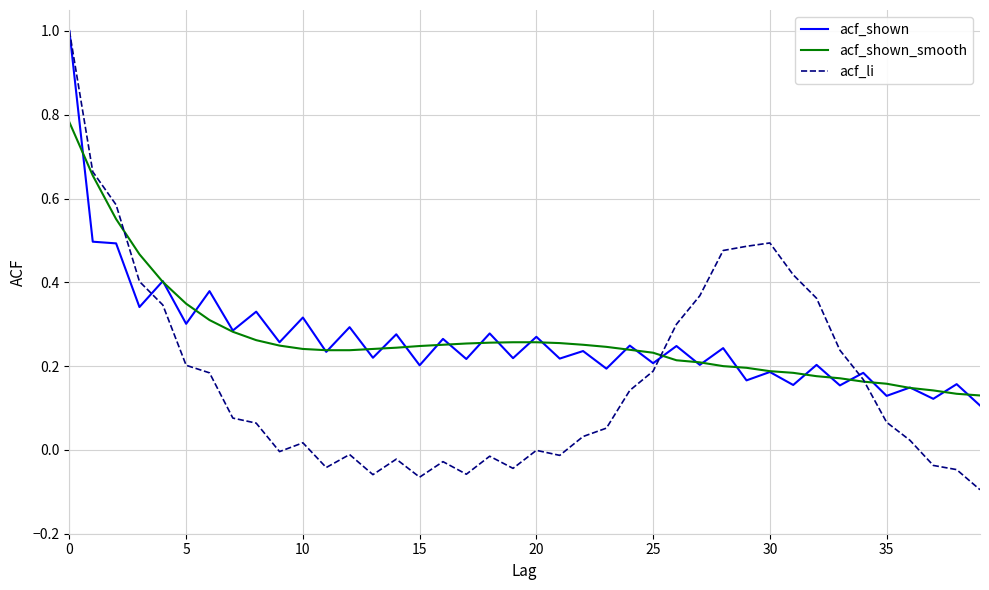

What is the highest value of the acf_li series?

1.0